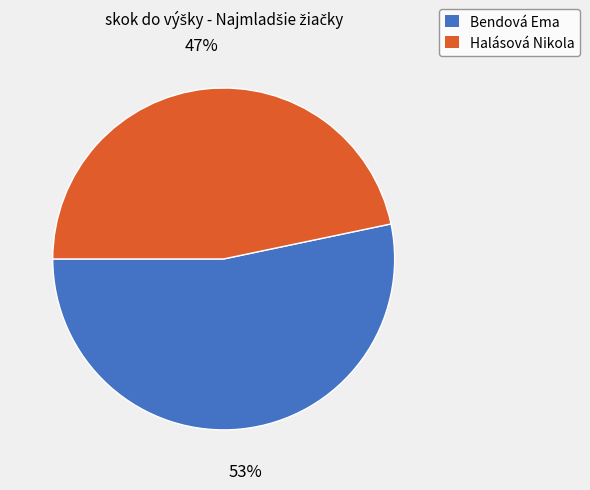

To the nearest percent, what is the combined percentage of Halásová Nikola and Bendová Ema?

100%